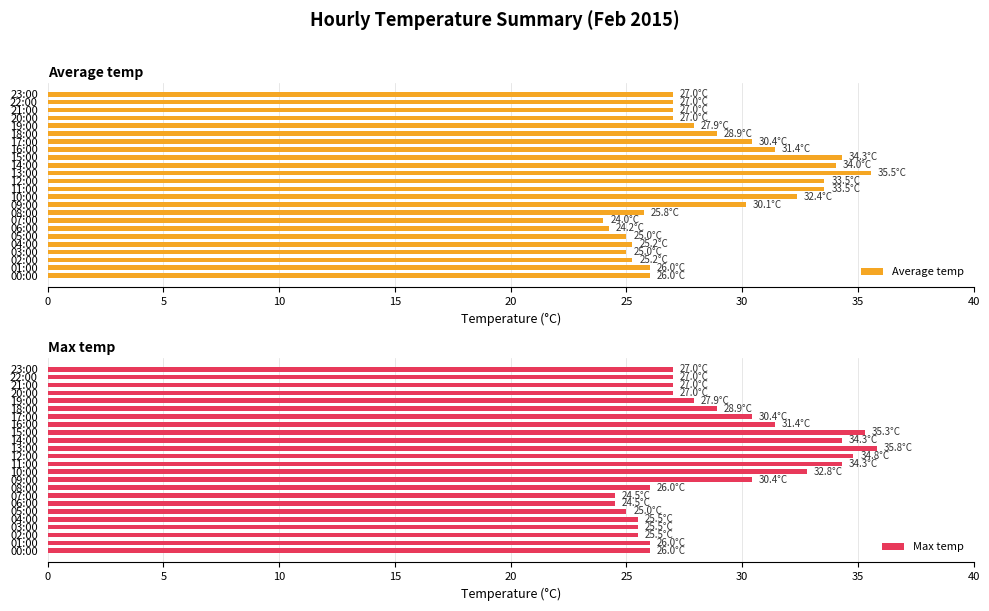

What is the difference between the maximum and second lowest values in the Average temp series?

11.3